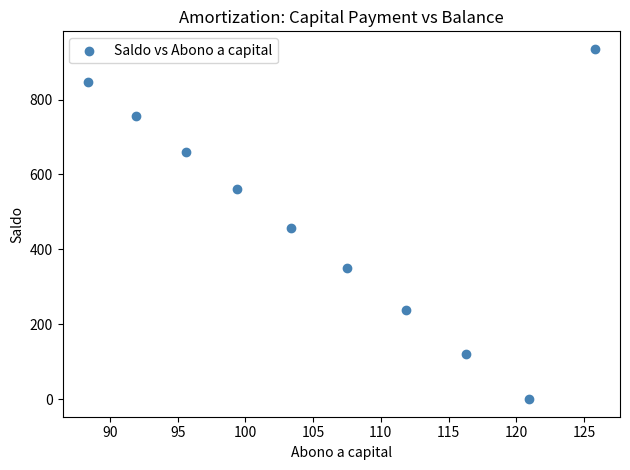

What is the average X value?

106.1